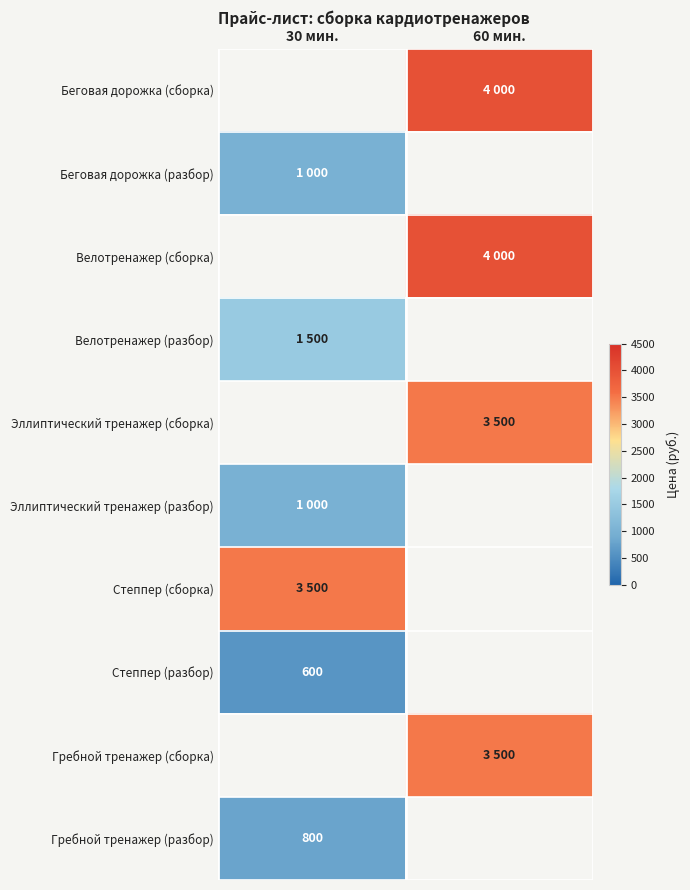

At which category does the chart reach its peak across all series?

60 мин.